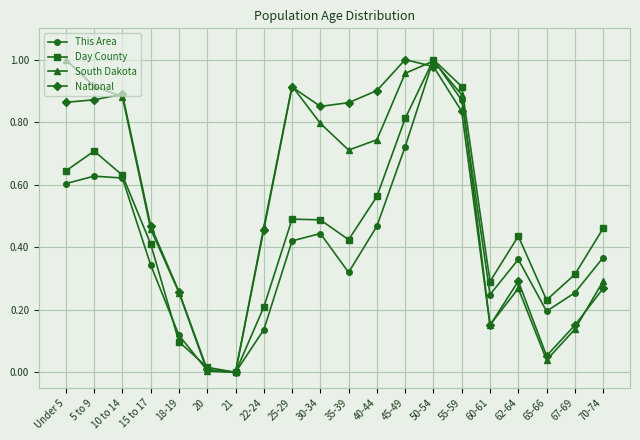

At 35-39, list the series in order from largest to smallest.

National, South Dakota, Day County, This Area